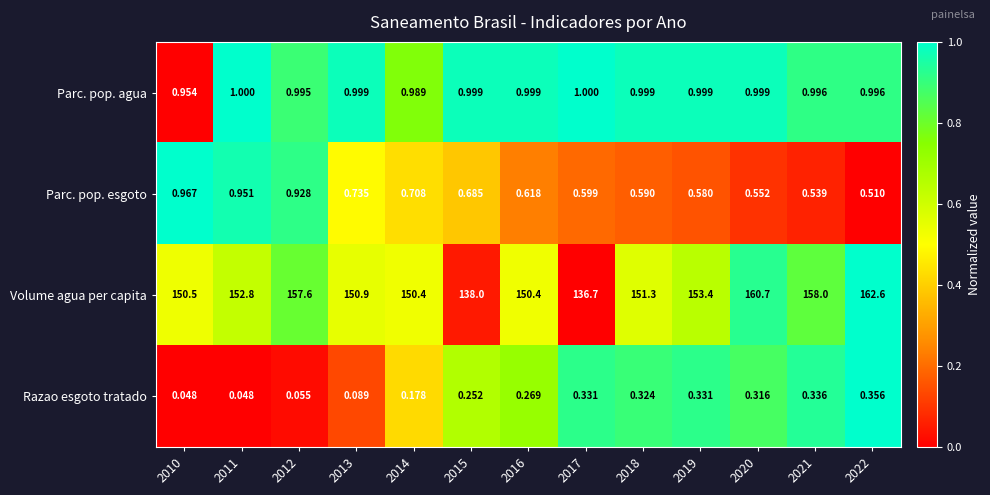

At 2018, list the series in order from largest to smallest.

Volume agua per capita, Parc. pop. agua, Parc. pop. esgoto, Razao esgoto tratado